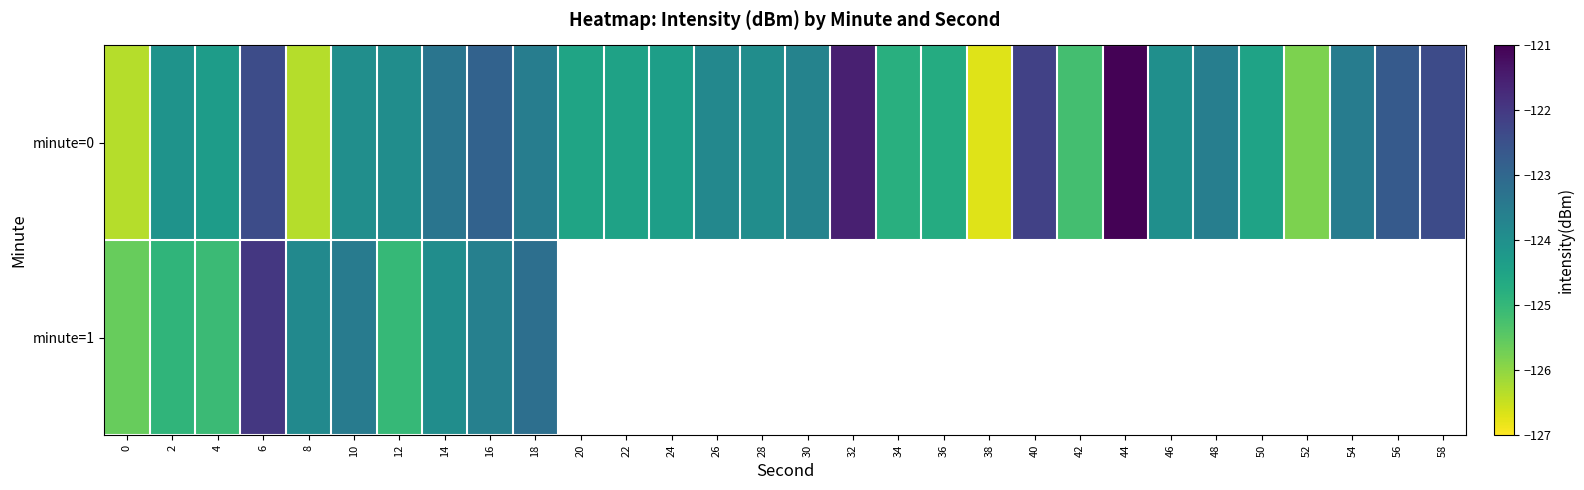

Is it true that minute=0 equals -52.4 at 16?

False